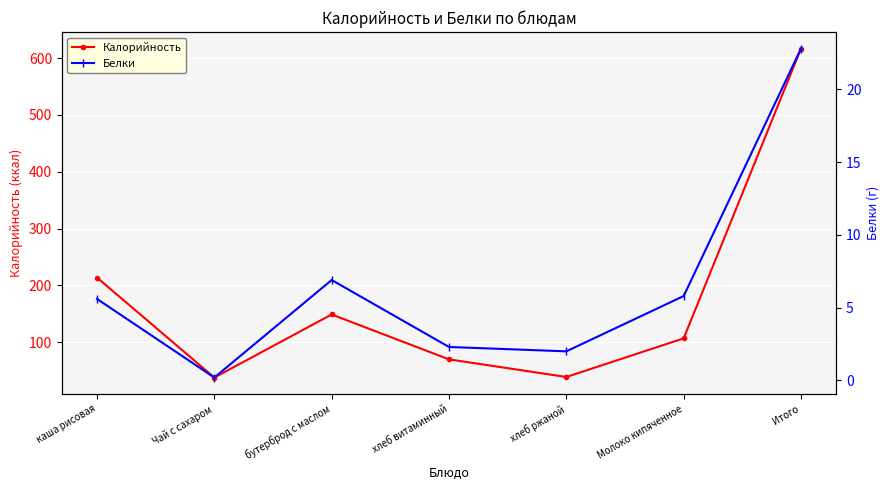

What is the difference between the Белки values at Молоко кипяченное and каша рисовая?

0.2